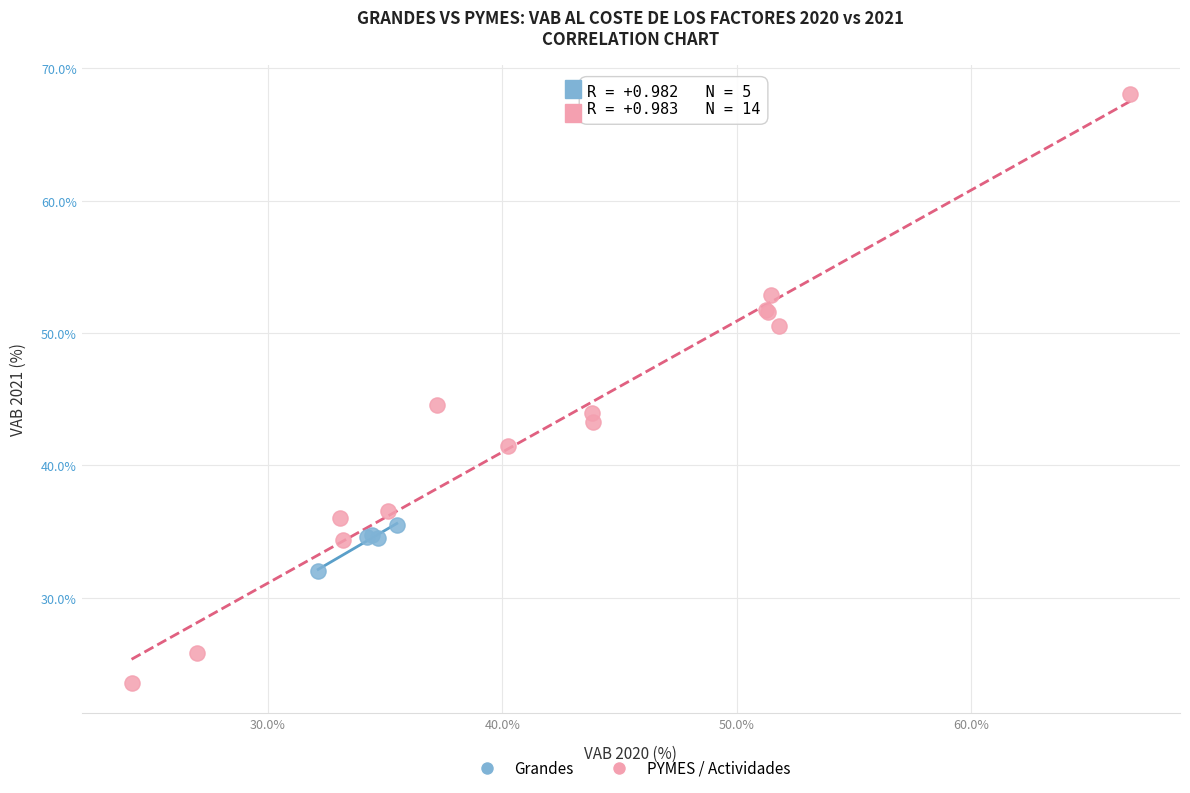

Which series contains the lowest Y value?

PYMES / Actividades